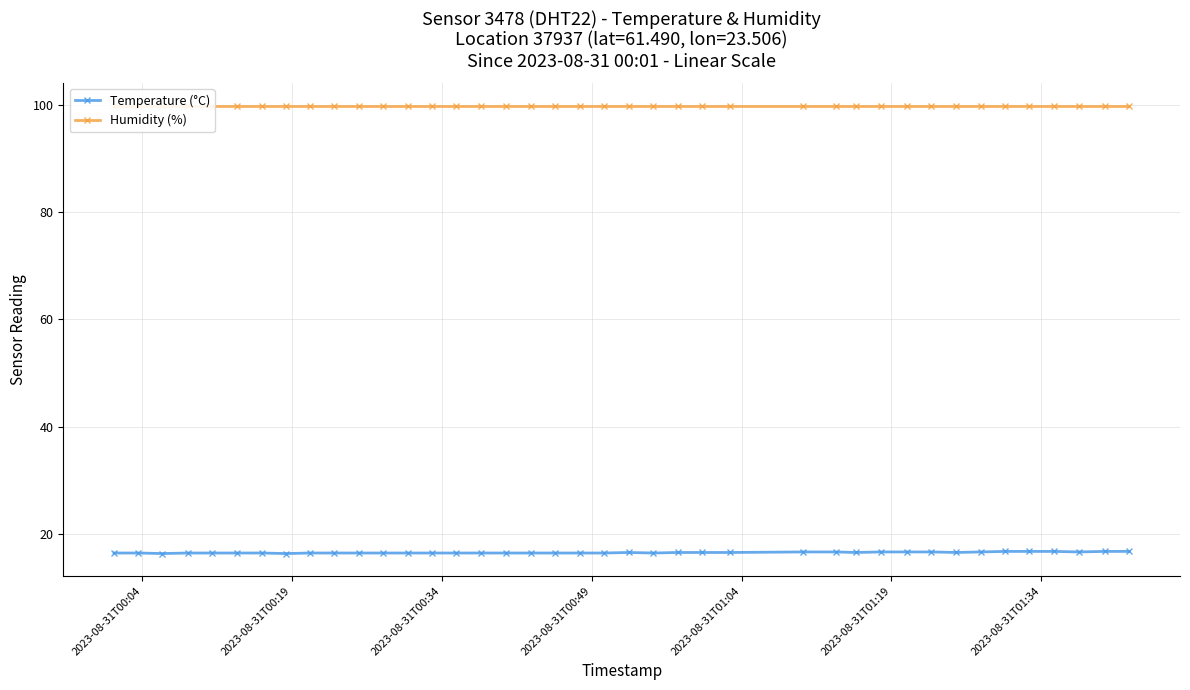

What is the highest value of the Temperature (°C) series?

16.7